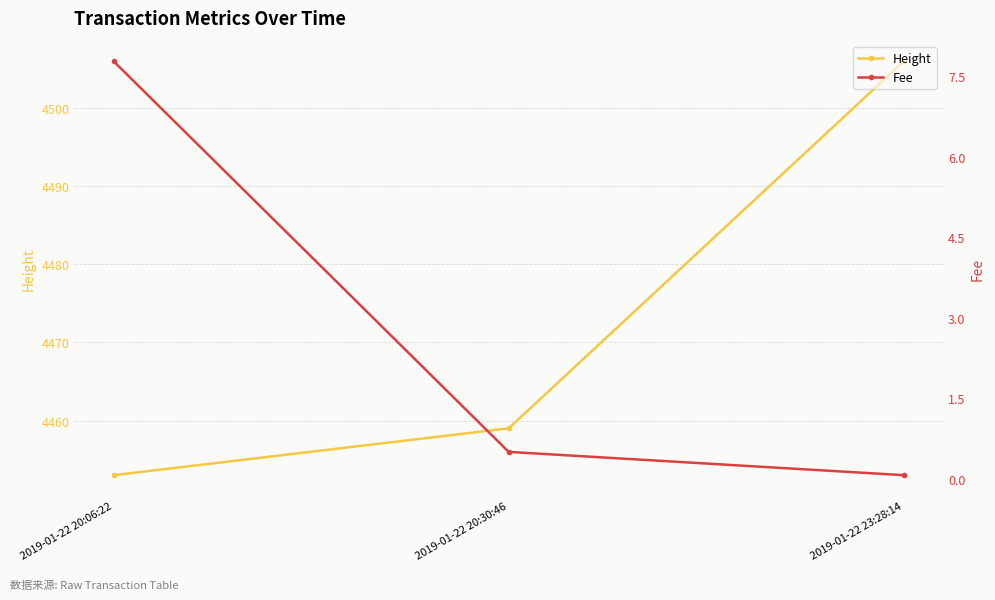

Rank the series by their average value, from highest to lowest.

Height, Fee